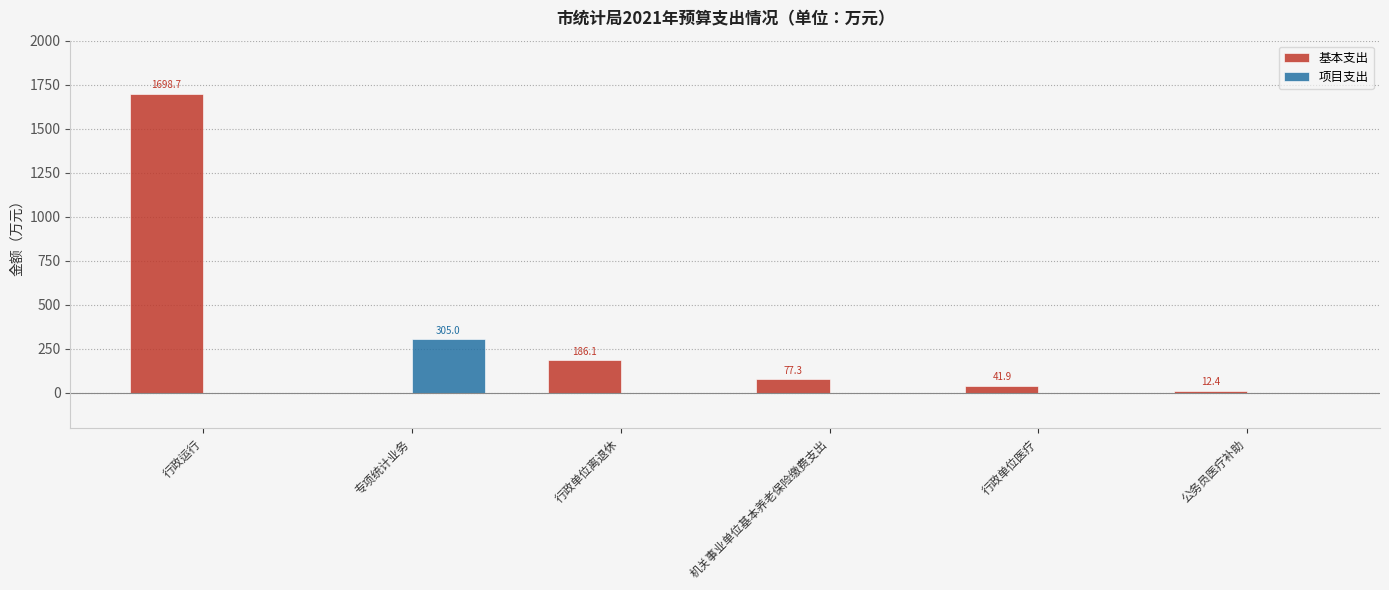

What is the spread (max minus min) of values at 专项统计业务?

305.0